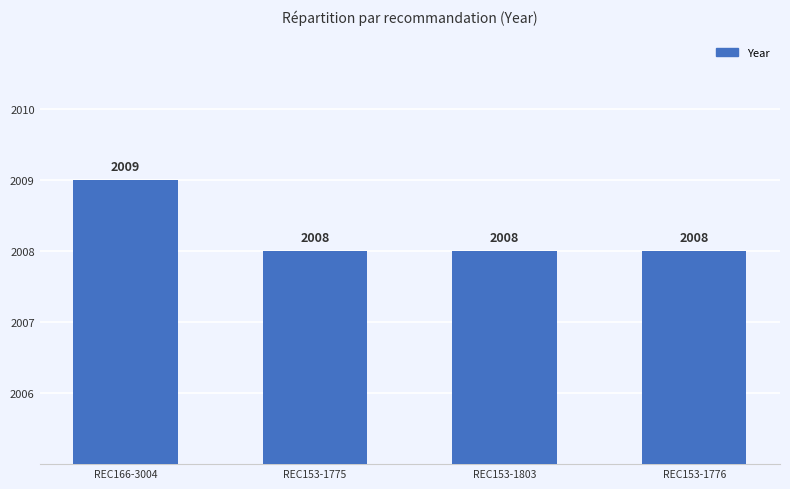

At which category does the chart reach its peak across all series?

REC166-3004